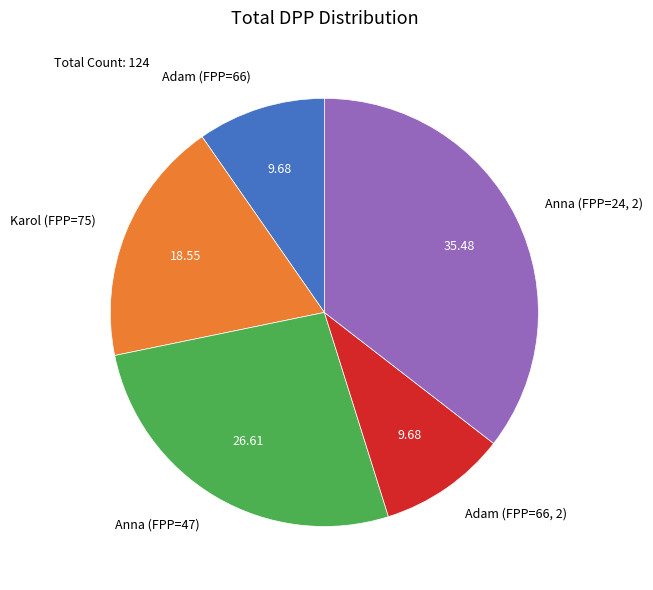

How many segments does this pie chart have?

5